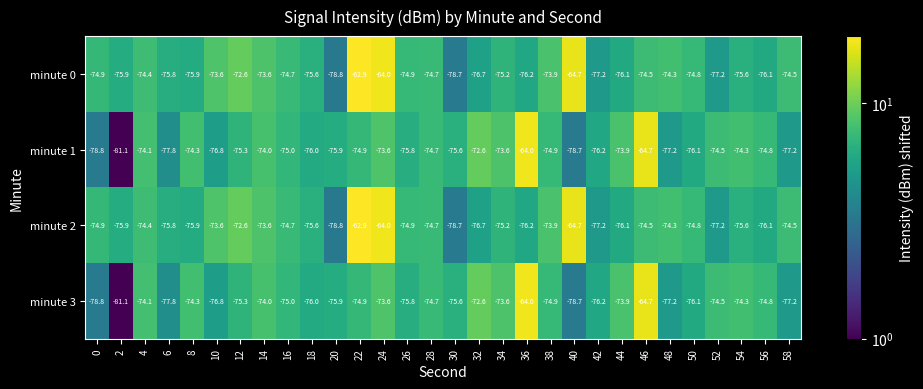

What is the difference between the highest and lowest values at 44?

2.2